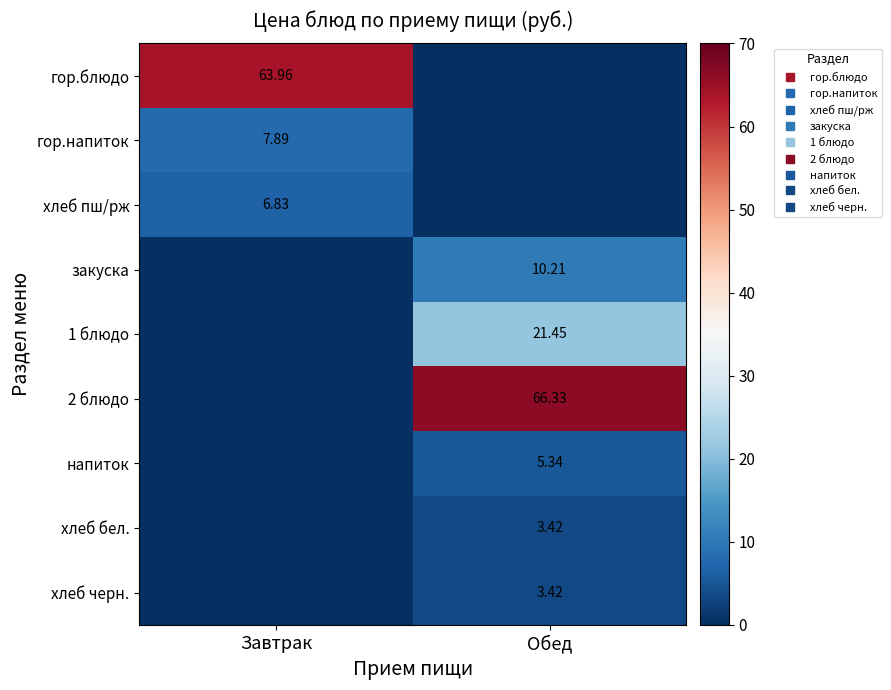

Which series has the largest range (max minus min)?

2 блюдо